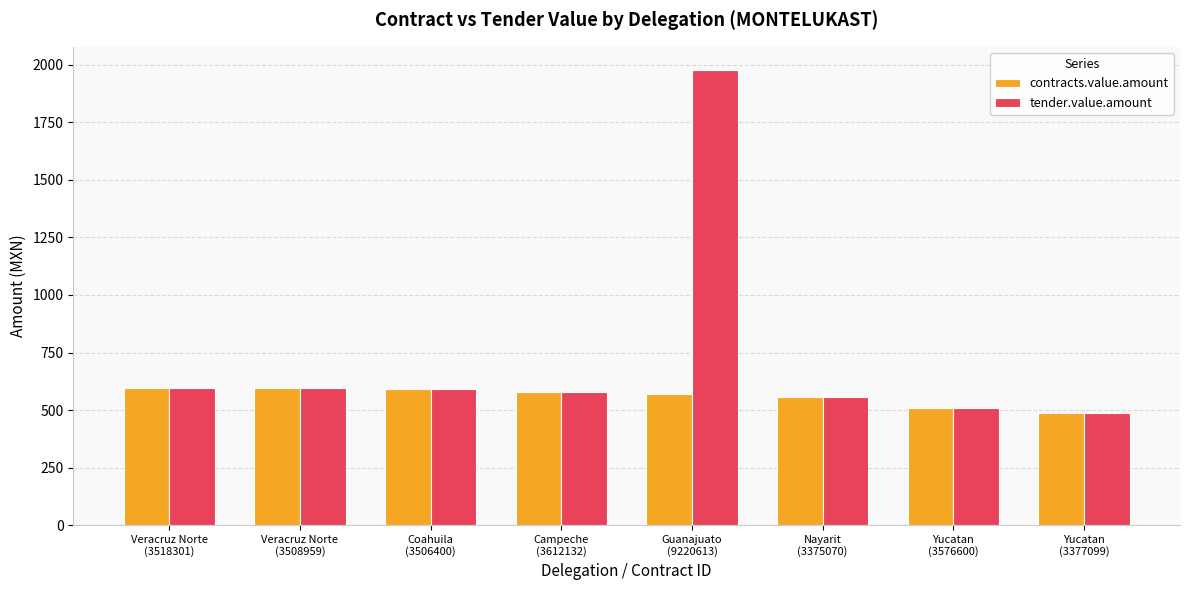

What is the value of the tender.value.amount bar at the 2nd from the left?

594.6